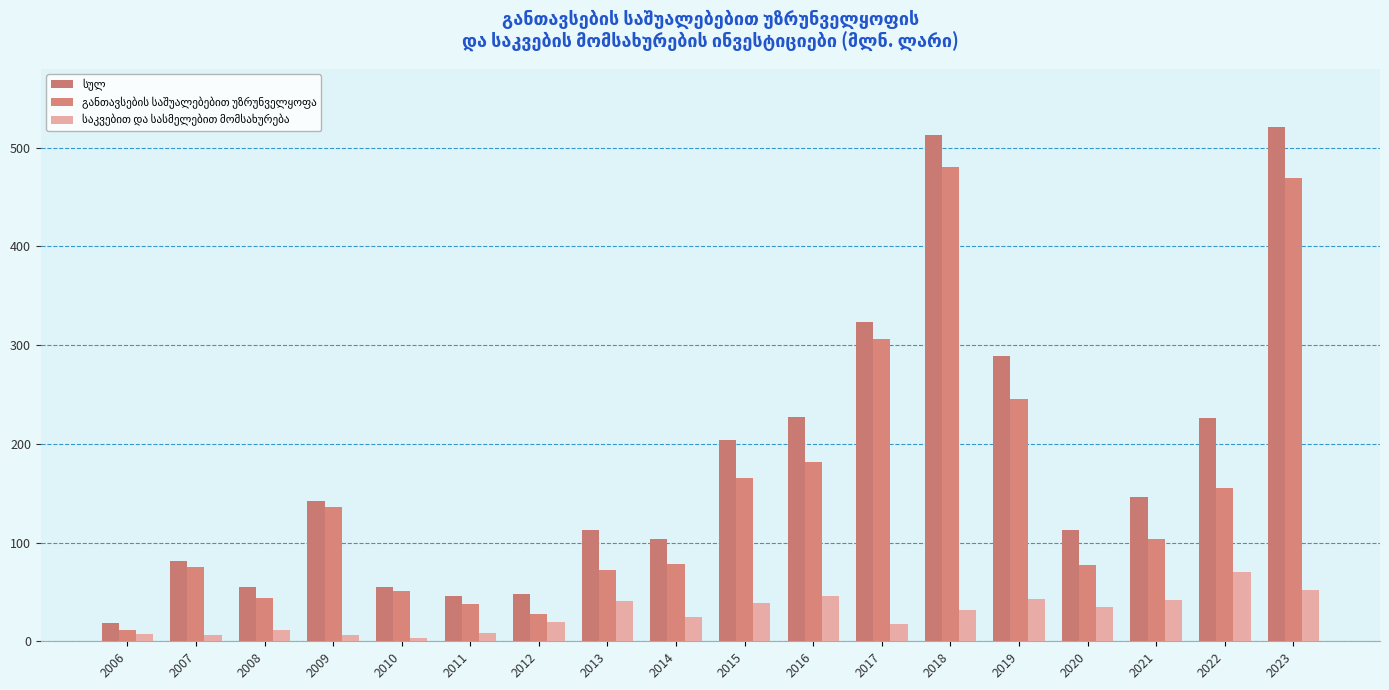

At which label does სულ first exceed 141?

2009